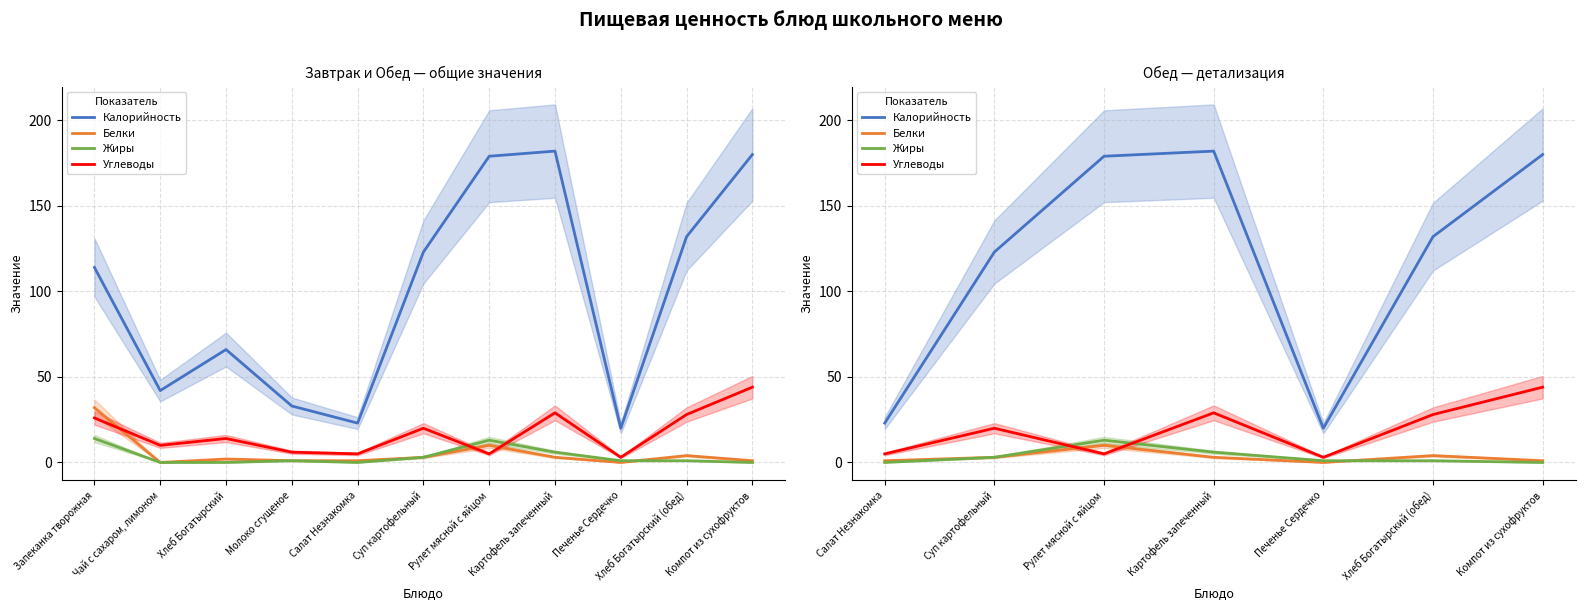

True or false: Белки and Углеводы intersect in this chart.

True